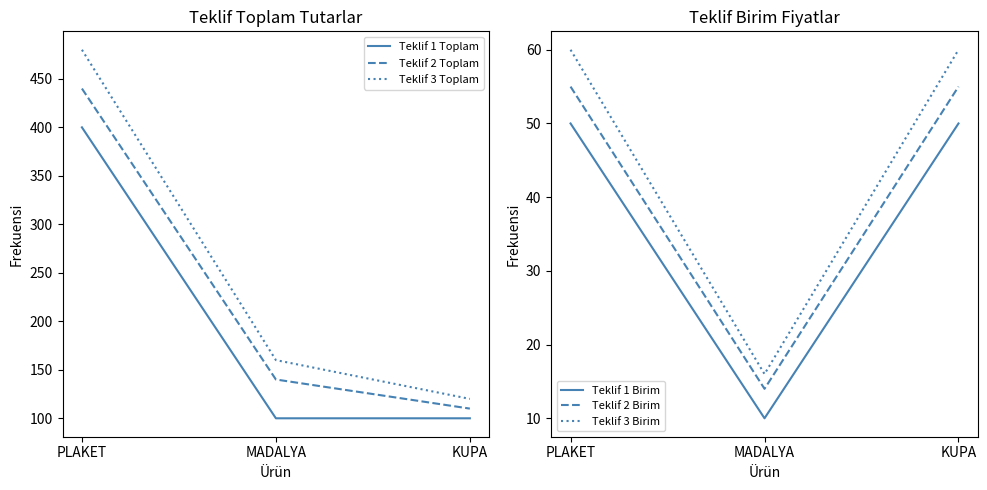

Which series has the largest range (max minus min)?

Teklif 3 Toplam